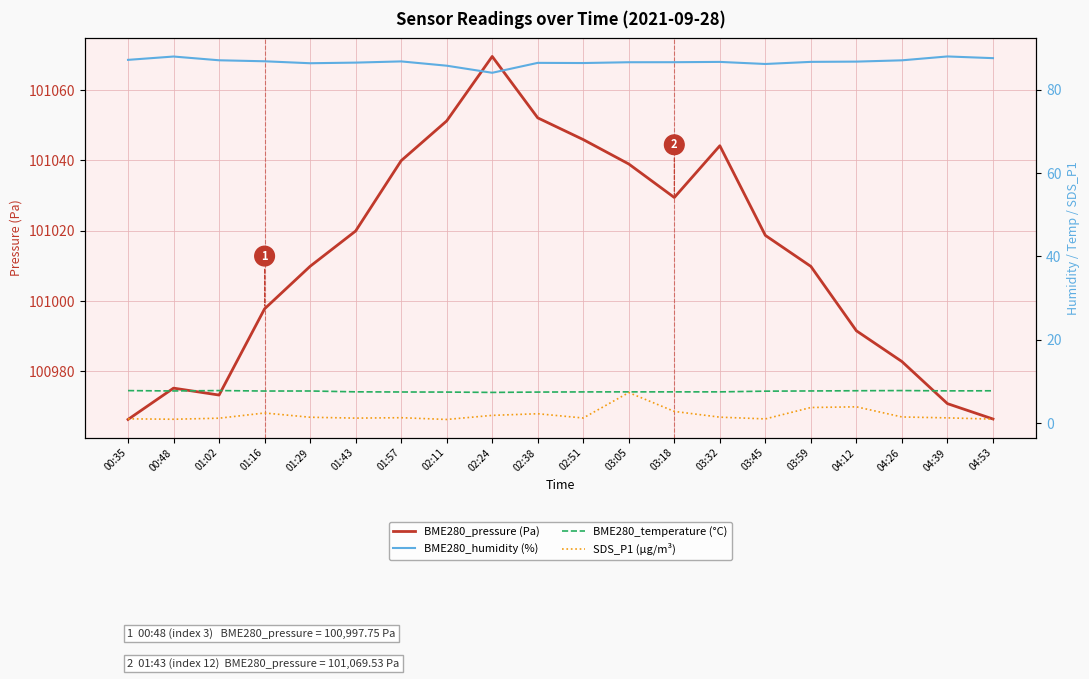

In SDS_P1 (µg/m³), how many points are higher than both neighbors (excluding endpoints)?

5